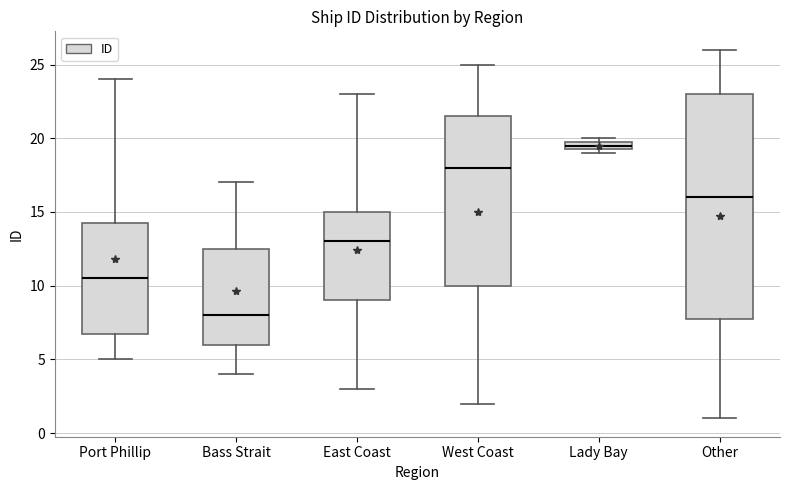

Which box's median line is the lowest?

Bass Strait